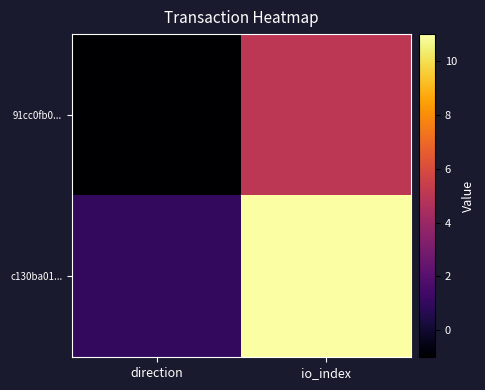

At io_index, list the series in order from smallest to largest.

91cc0fb0..., c130ba01...